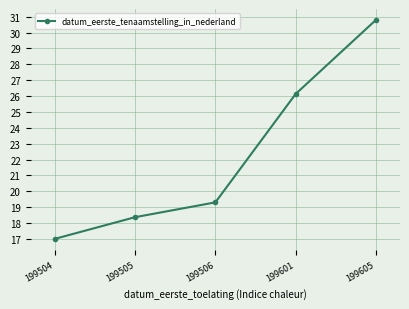

The value at 199505 is 18.4. True or false?

True